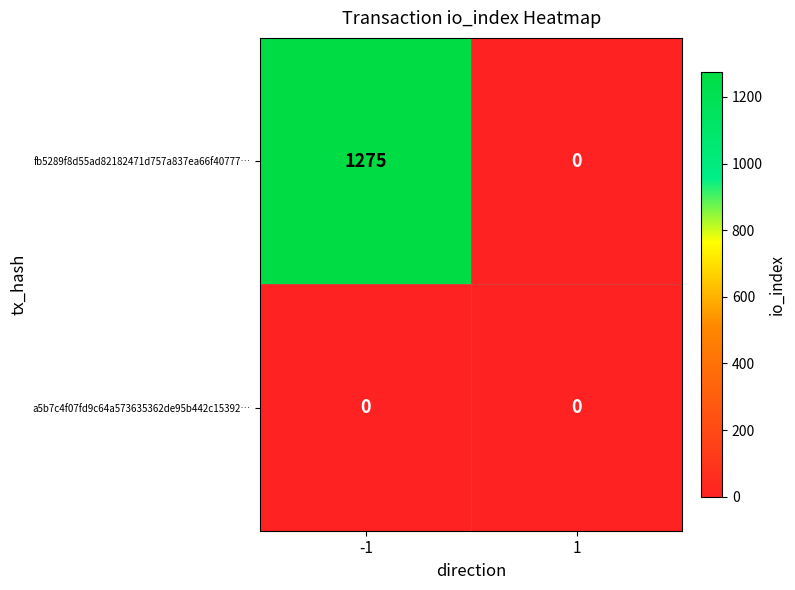

At which category is the sum across all series the highest?

-1